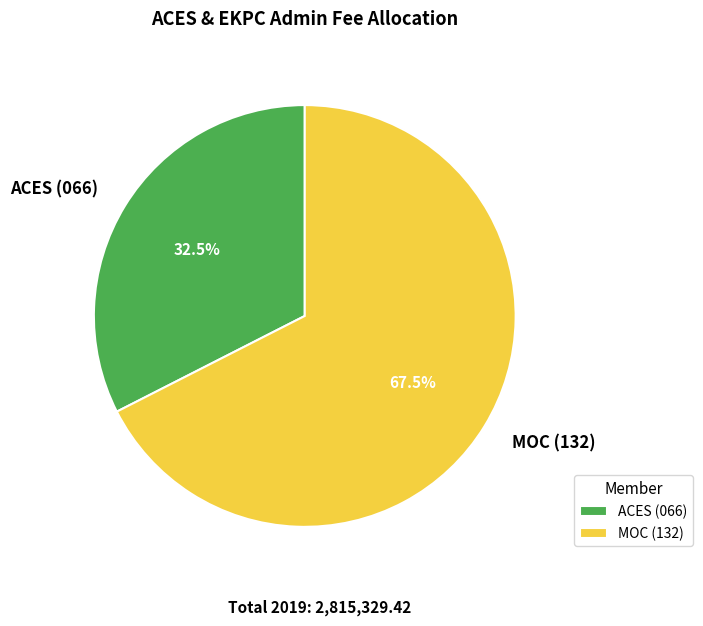

To the nearest percent, what is the difference between the largest and smallest slice percentages?

35%